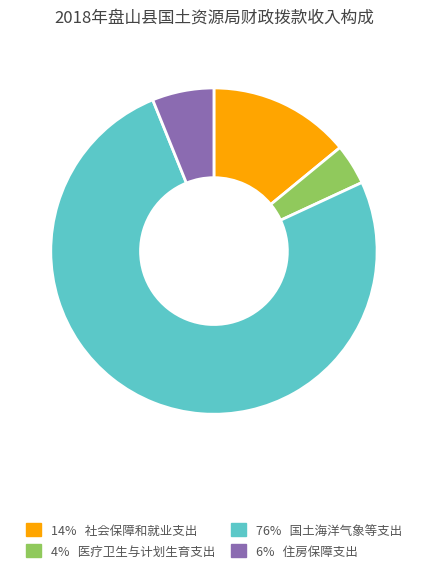

Is there any slice that represents more than half of the pie?

Yes